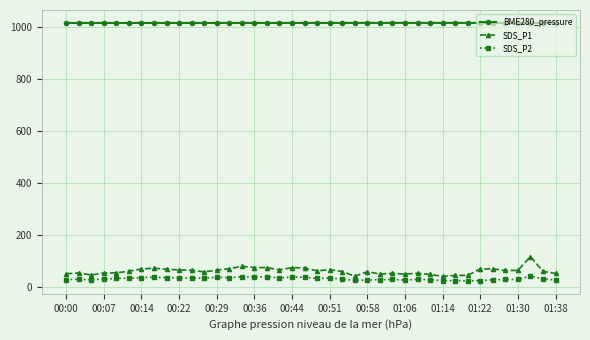

Rank the series by their maximum value, from lowest to highest.

SDS_P2, SDS_P1, BME280_pressure